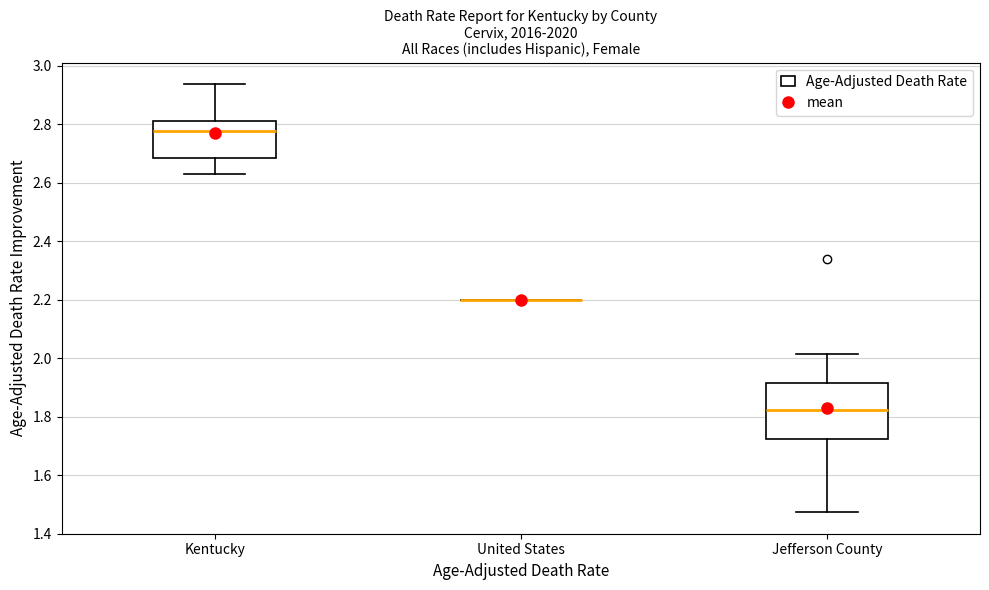

Where does the upper whisker of the box for Jefferson County end on the y-axis? The values are not printed on the chart, so give them approximately, as read against the axis.

2.02